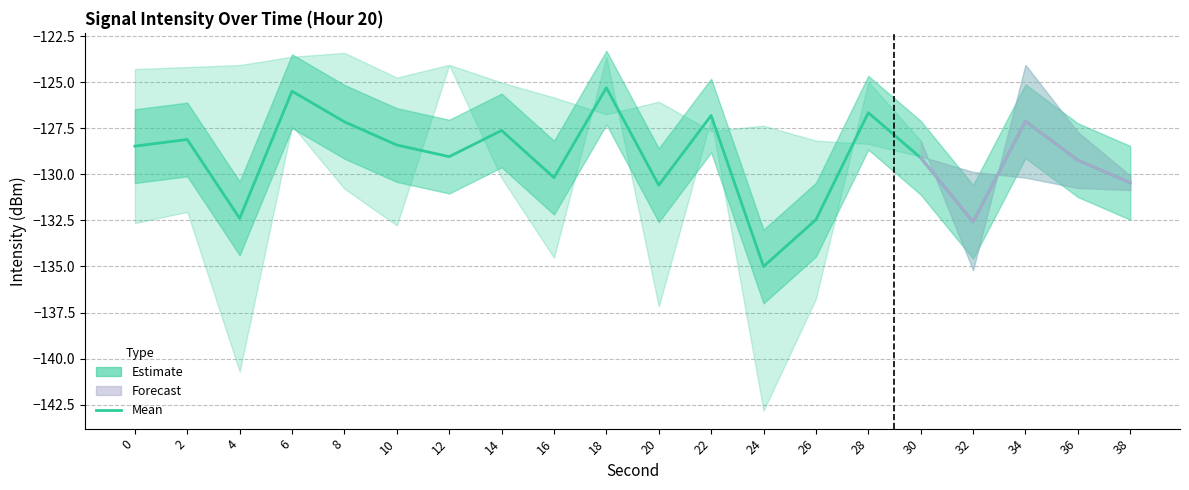

True or false: the data has more than 1 interior local peaks.

True